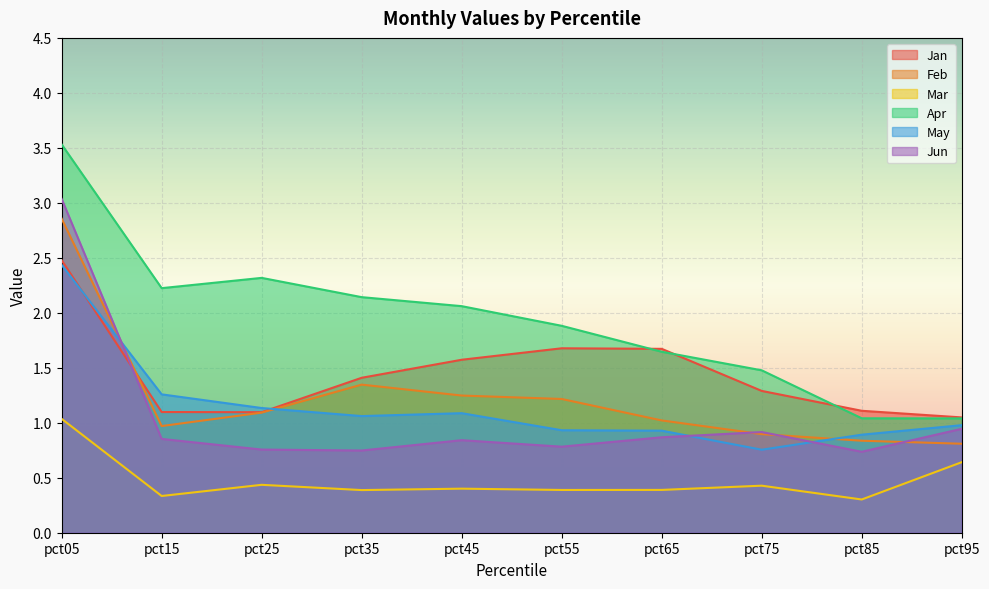

Reading left to right, list all the values displayed in this chart.

Jan: 2.5	1.1	1.1	1.4	1.6	1.7	1.7	1.3	1.1	1.0
Feb: 2.9	1.0	1.1	1.3	1.2	1.2	1.0	0.9	0.8	0.8
Mar: 1.0	0.3	0.4	0.4	0.4	0.4	0.4	0.4	0.3	0.6
Apr: 3.5	2.2	2.3	2.1	2.1	1.9	1.6	1.5	1.0	1.0
May: 2.4	1.3	1.1	1.1	1.1	0.9	0.9	0.8	0.9	1.0
Jun: 3.0	0.9	0.8	0.7	0.8	0.8	0.9	0.9	0.7	0.9